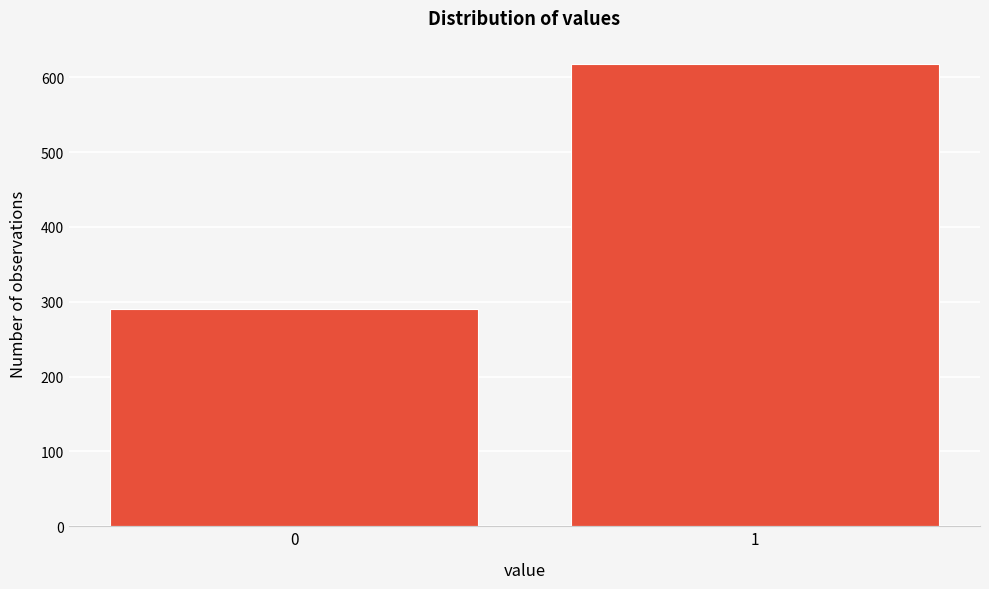

Reading left to right, what are all the values shown in this chart?

0=290	1=618